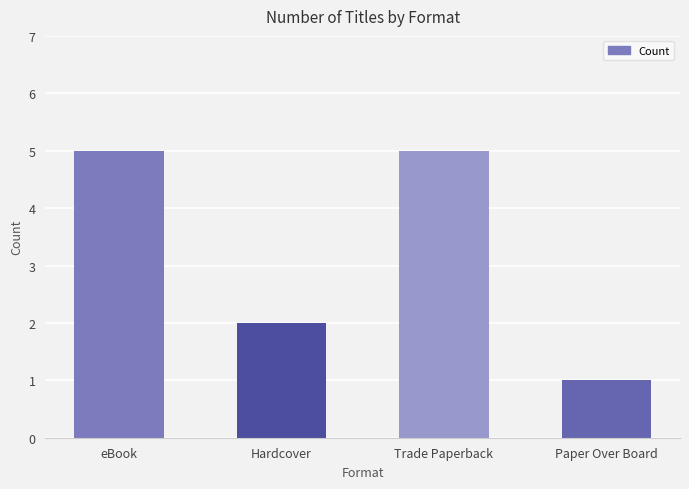

What is the difference between the second highest and minimum values?

4